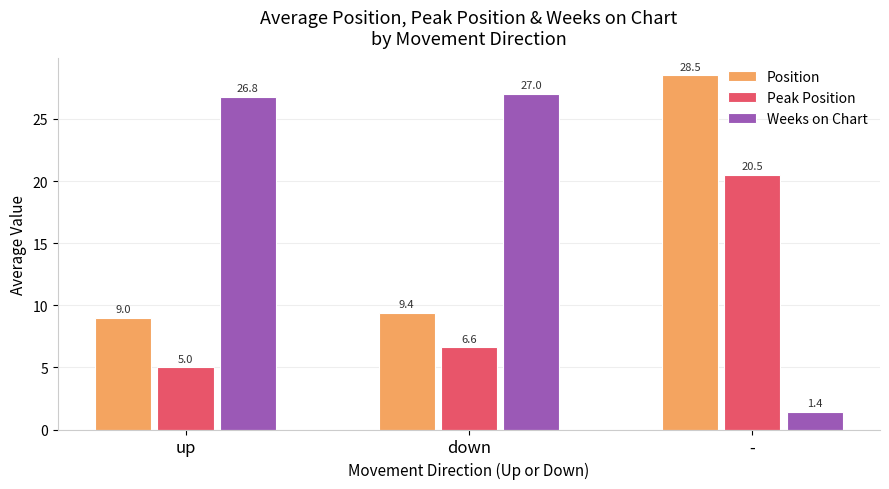

What is the label of the 1st bar from the left?

up